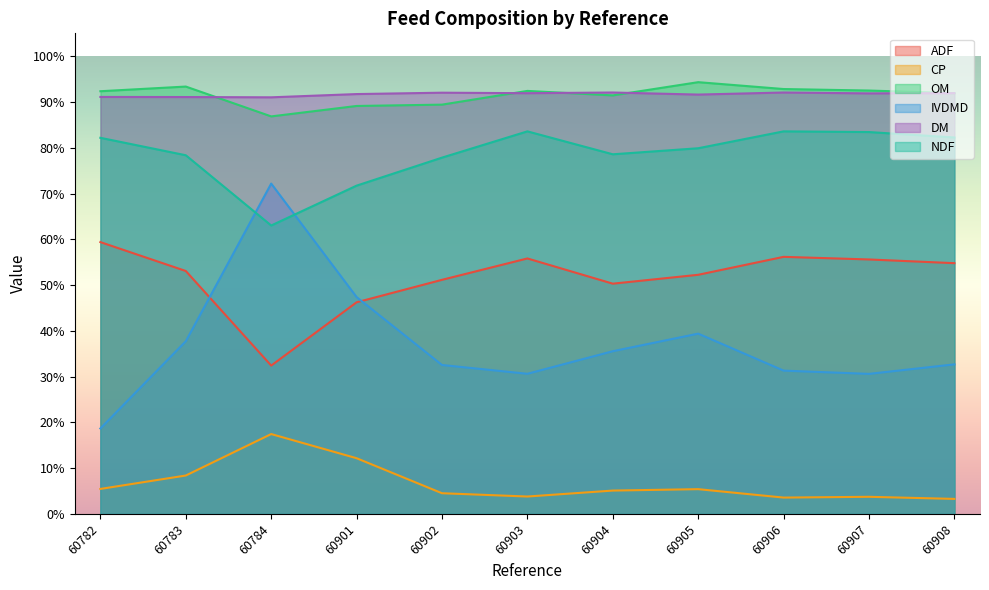

Which series ends up on top after the final intersection of IVDMD and NDF?

NDF